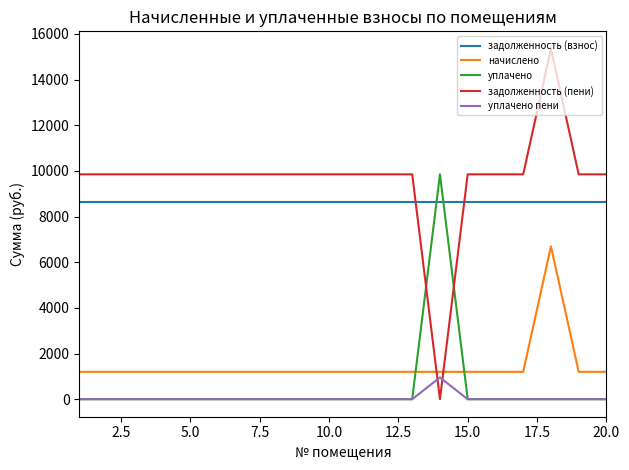

Reading right to left, extract all data points from this chart.

задолженность (взнос): 8650.5	8650.5	8650.5	8650.5	8650.5	8650.5	8650.5	8650.5	8650.5	8650.5	8650.5	8650.5	8650.5	8650.5	8650.5	8650.5	8650.5	8650.5	8650.5	8650.5
начислено: 1200.0	1200.0	6696.6	1200.0	1200.0	1200.0	1200.0	1200.0	1200.0	1200.0	1200.0	1200.0	1200.0	1200.0	1200.0	1200.0	1200.0	1200.0	1200.0	1200.0
уплачено: 0.0	0.0	0.0	0.0	0.0	0.0	9850.5	0.0	0.0	0.0	0.0	0.0	0.0	0.0	0.0	0.0	0.0	0.0	0.0	0.0
задолженность (пени): 9850.5	9850.5	15347.1	9850.5	9850.5	9850.5	0.0	9850.5	9850.5	9850.5	9850.5	9850.5	9850.5	9850.5	9850.5	9850.5	9850.5	9850.5	9850.5	9850.5
уплачено пени: 0.0	0.0	0.0	0.0	0.0	0.0	952.9	0.0	0.0	0.0	0.0	0.0	0.0	0.0	0.0	0.0	0.0	0.0	0.0	0.0